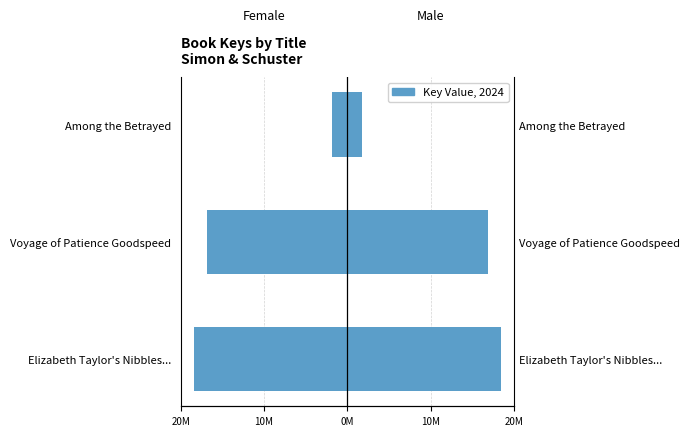

List the series in order of their overall mean, lowest first.

Female, Male